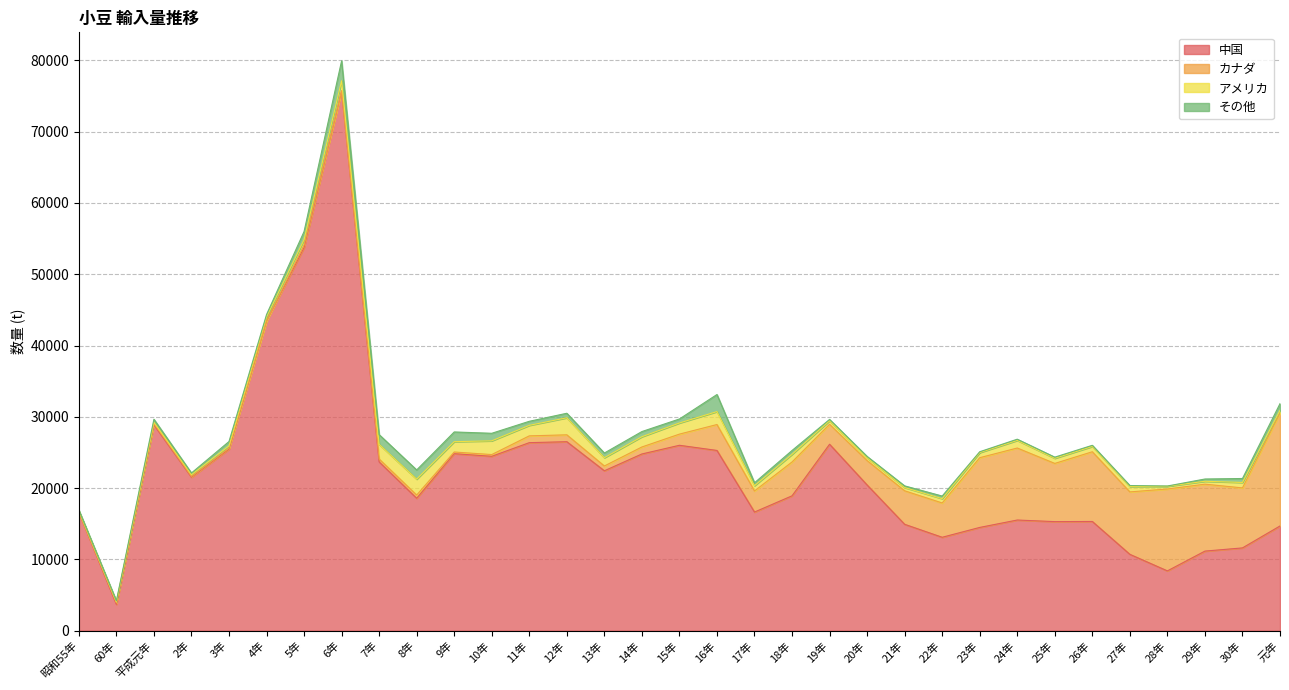

What is the difference between the maximum and minimum values in the アメリカ series?

2251